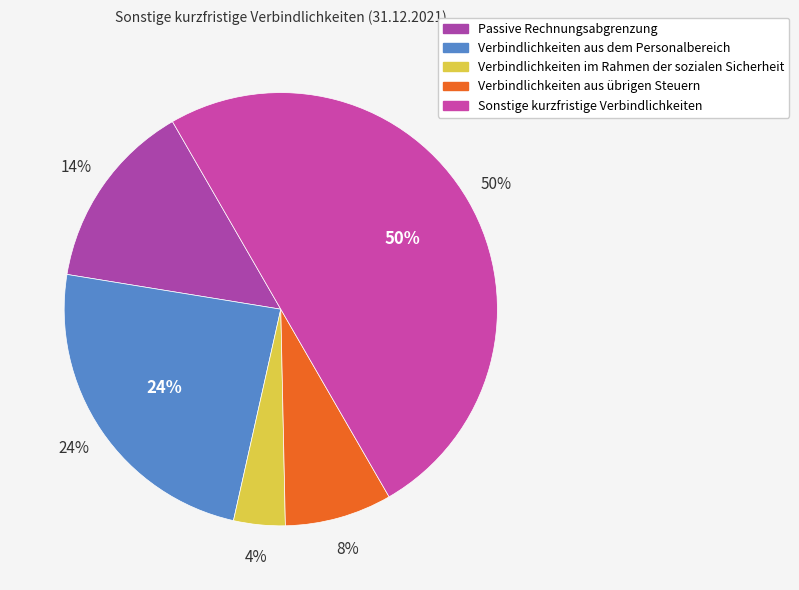

How many slices are in this pie chart?

5